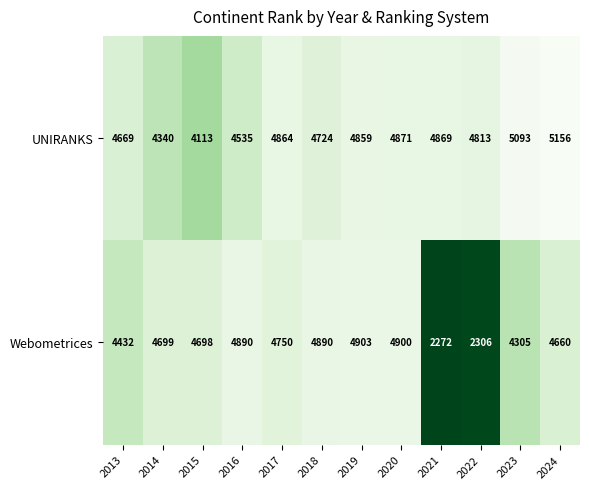

Reading right to left, what are all the values shown in this chart?

UNIRANKS: 5156	5093	4813	4869	4871	4859	4724	4864	4535	4113	4340	4669
Webometrices: 4660	4305	2306	2272	4900	4903	4890	4750	4890	4698	4699	4432